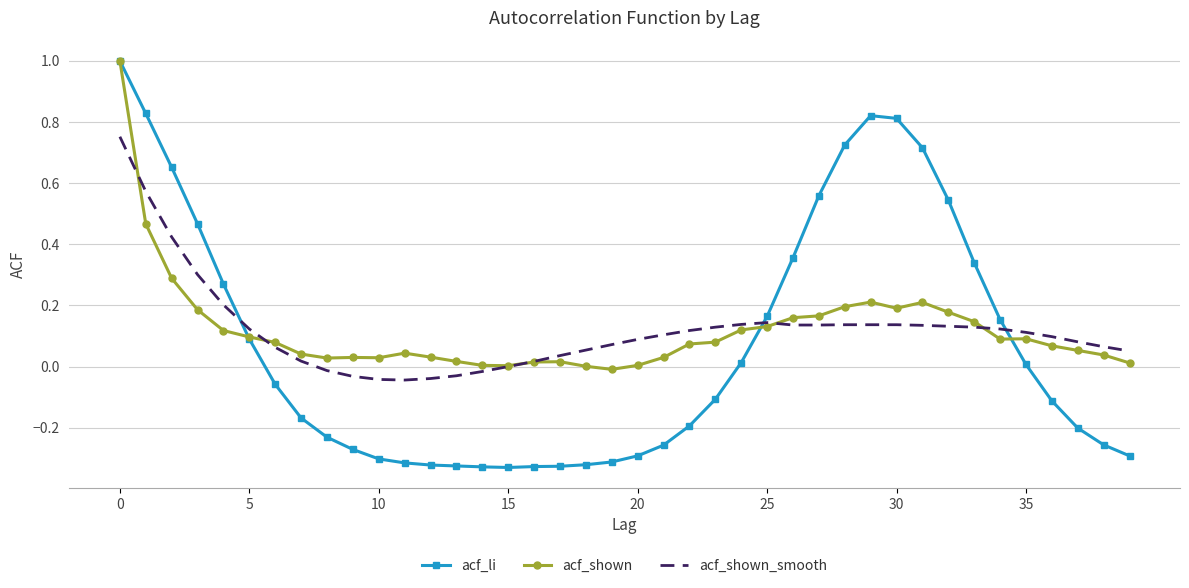

After their last crossing, which series has the higher values: acf_li or acf_shown?

acf_shown